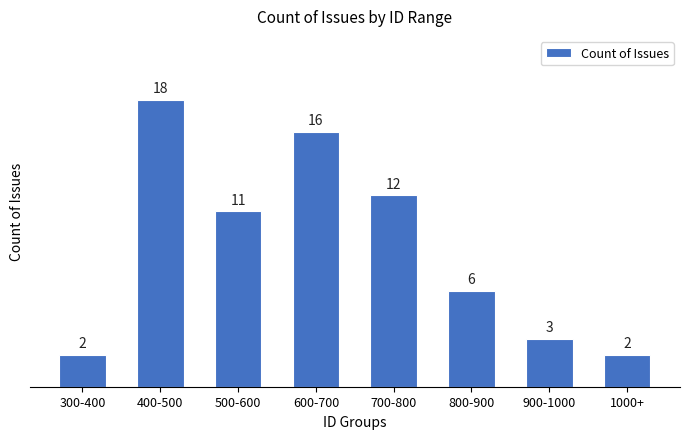

Reading right to left, extract all data points from this chart.

1000+=2	900-1000=3	800-900=6	700-800=12	600-700=16	500-600=11	400-500=18	300-400=2